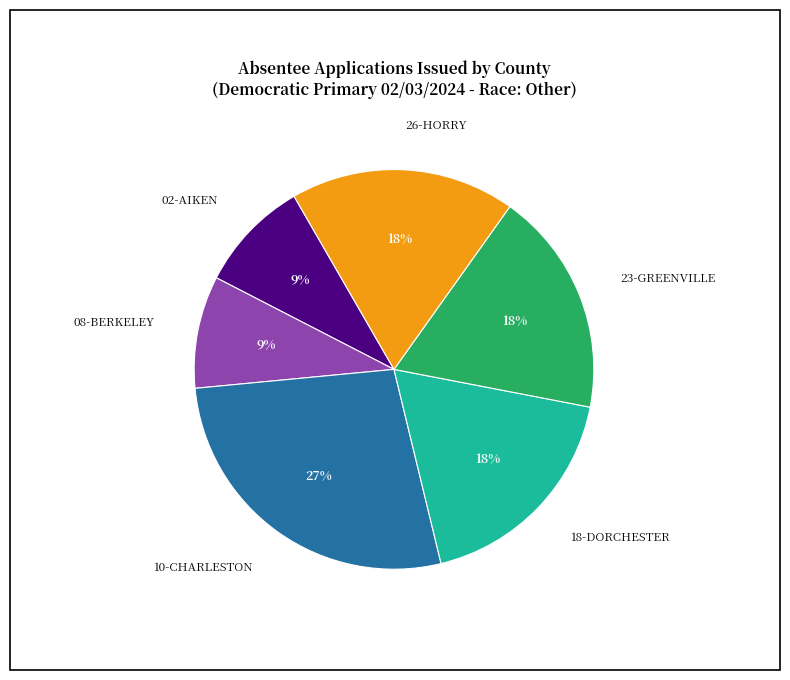

Is there any slice that represents more than half of the pie?

No